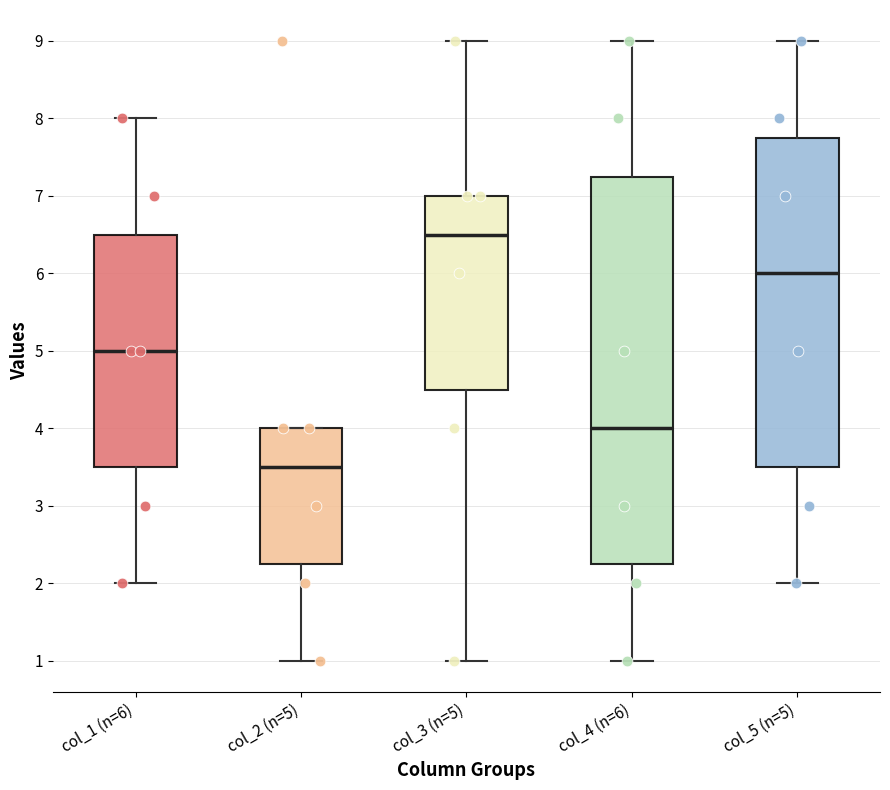

Reading left to right, transcribe this box plot: for each box, give where its median line is, the range the box spans, and where its two whiskers end, as read against the y-axis. The values are not printed on the chart, so give them approximately, as read against the axis.

col_1 (n=6): median 5.0, box 3.5 to 6.5, whiskers 2.0 to 8.0
col_2 (n=5): median 3.5, box 2.3 to 4.0, whiskers 1.0 to 4.0
col_3 (n=5): median 6.5, box 4.5 to 7.0, whiskers 1.0 to 9.0
col_4 (n=6): median 4.0, box 2.3 to 7.3, whiskers 1.0 to 9.0
col_5 (n=5): median 6.0, box 3.5 to 7.8, whiskers 2.0 to 9.0